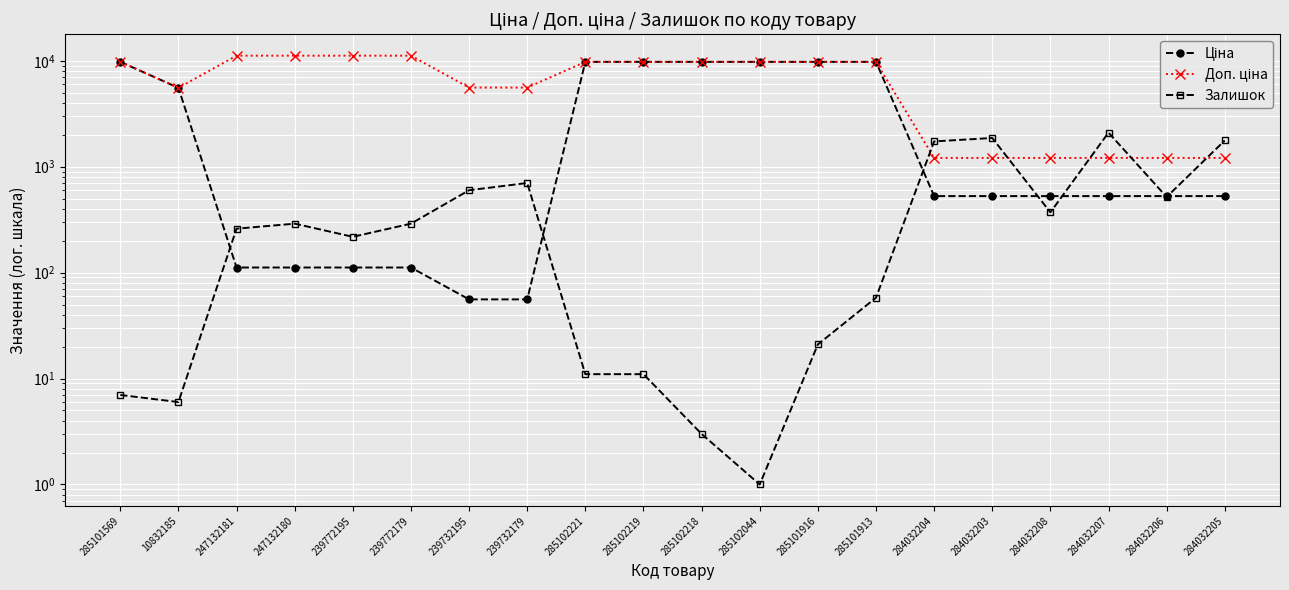

The Залишок series shows 0.9 at 285102218. True or false?

False